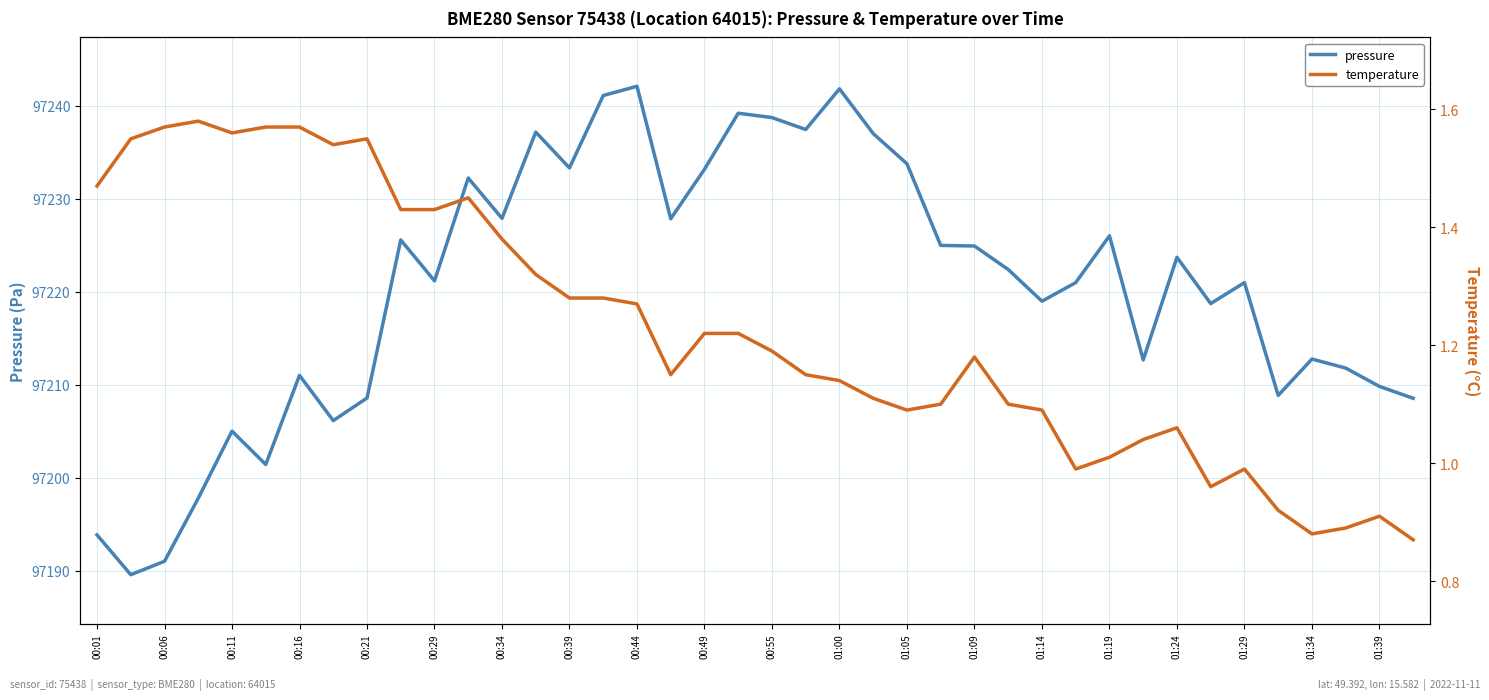

What is the average value of the pressure series?

97220.5